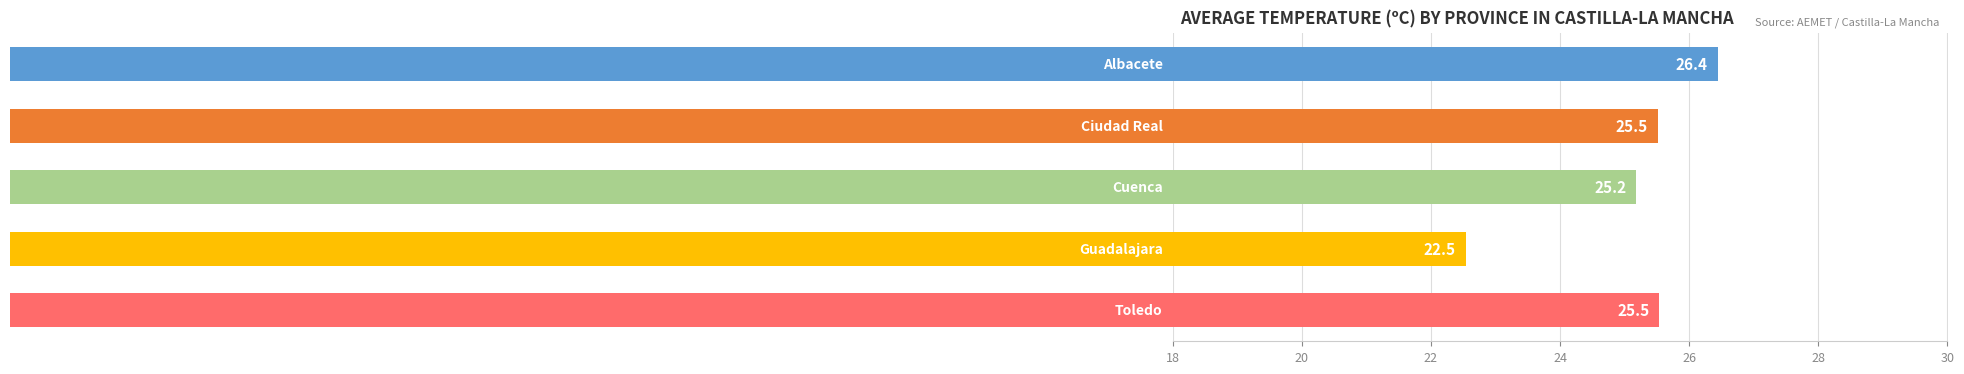

Count the number of categories in the chart.

5